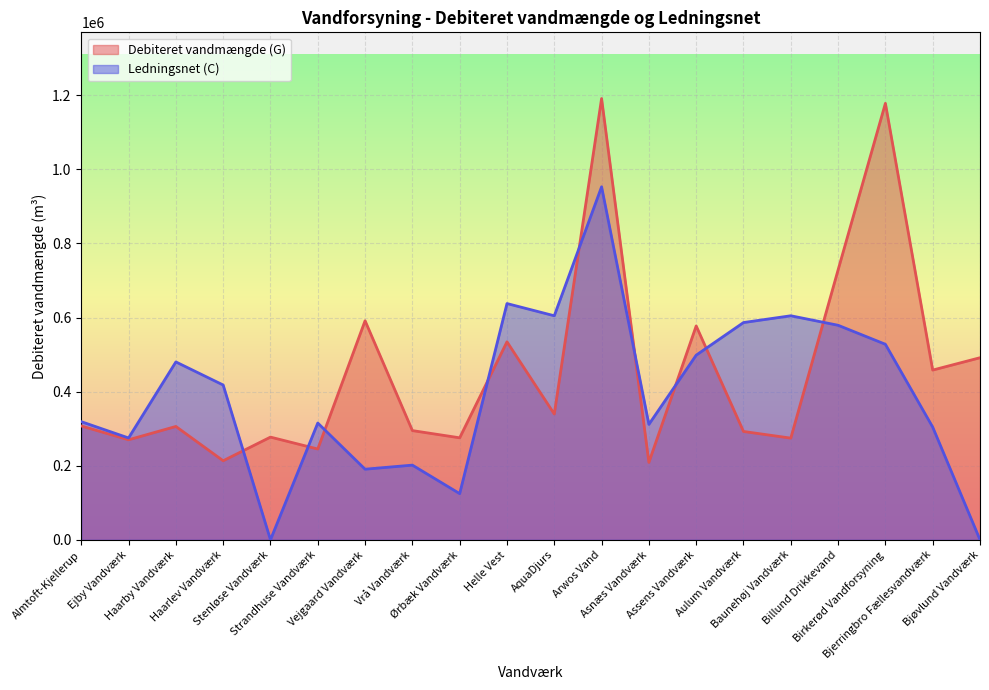

Where is Ledningsnet (C) nearest to the value 476490?

Haarby Vandværk